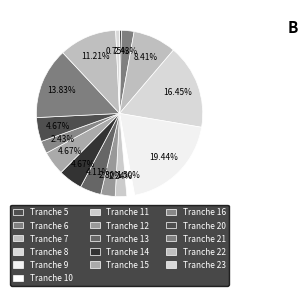

To the nearest percent, what is the difference between the largest and smallest slice percentages?

19%